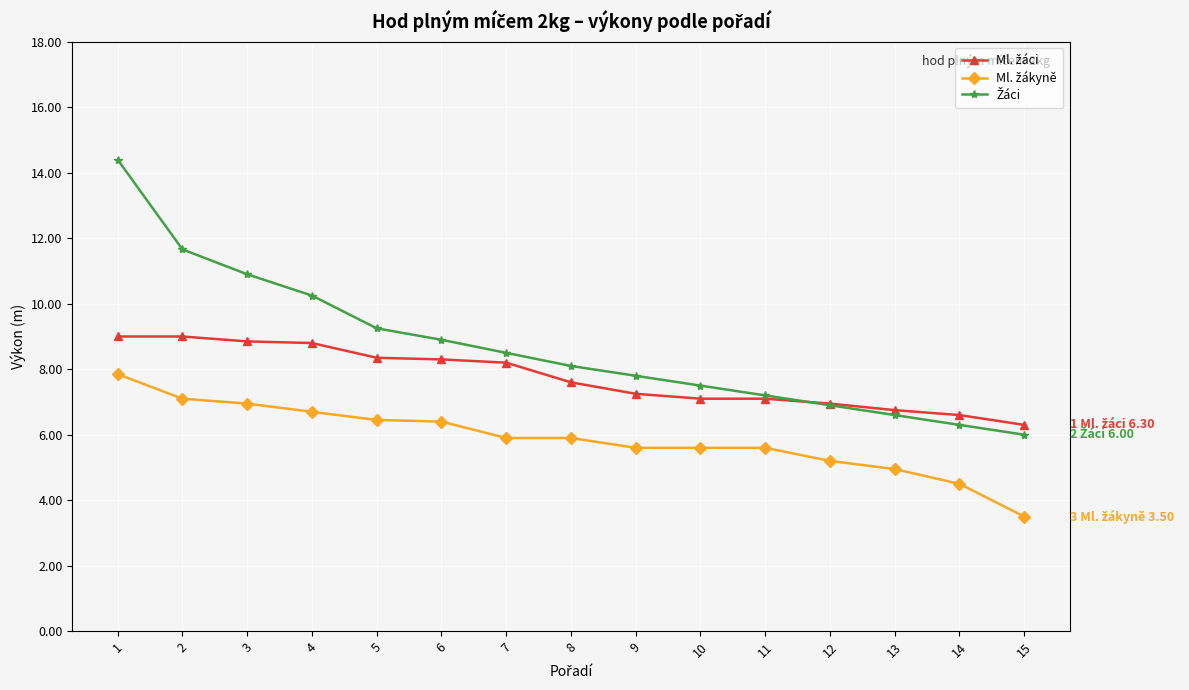

What is the spread (max minus min) of values at 8?

2.2